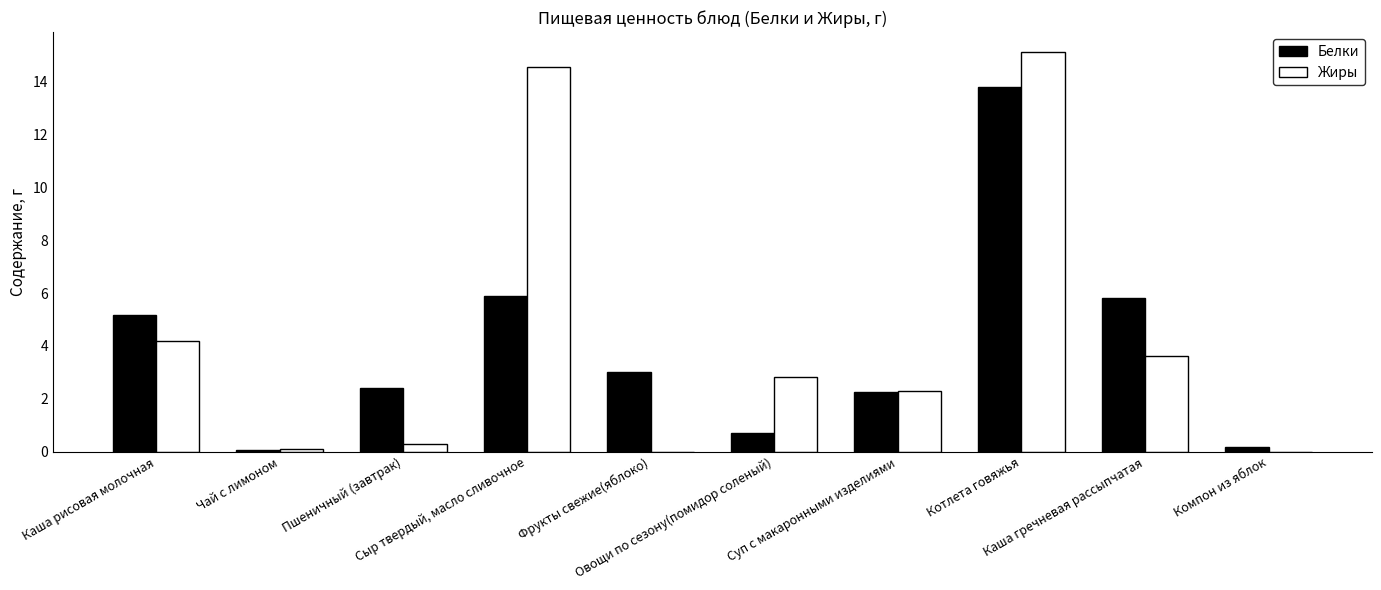

What is the maximum value for Жиры?

15.1